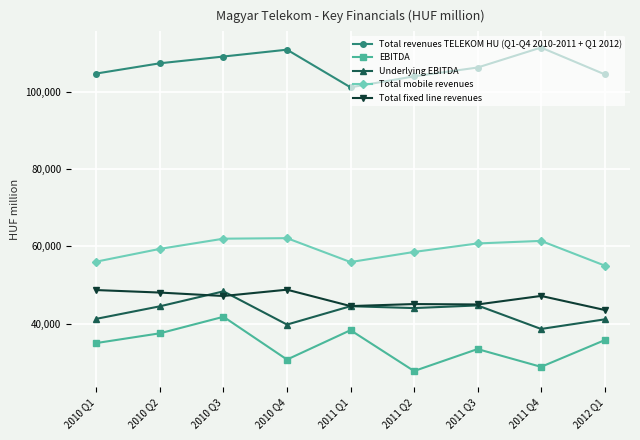

After their last crossing, which series has the higher values: Underlying EBITDA or Total fixed line revenues?

Total fixed line revenues